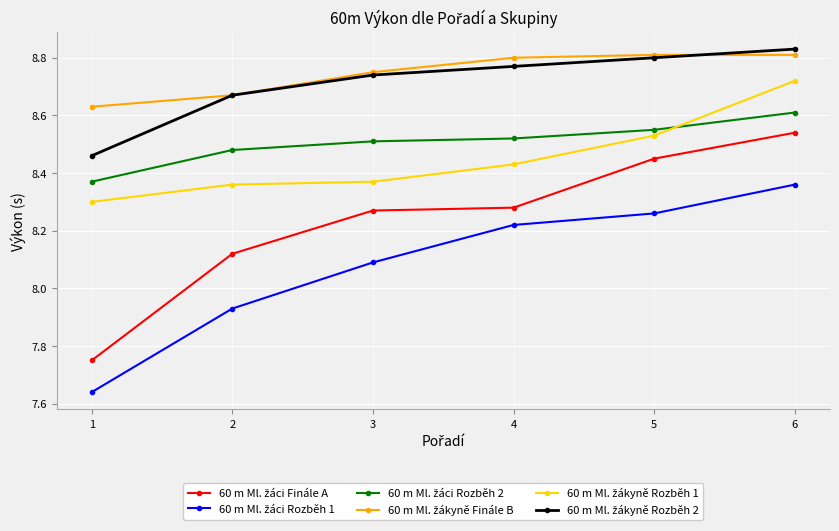

What is the difference between the highest and lowest values at 1?

1.0